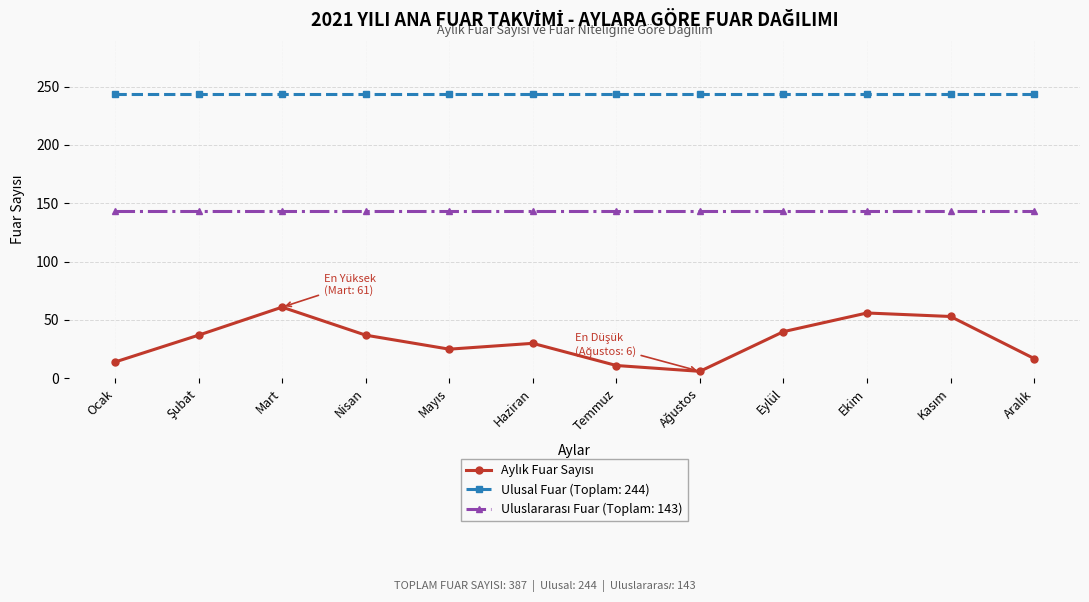

The value of Ulusal Fuar (Toplam: 244) at Temmuz is 244. True or false?

True